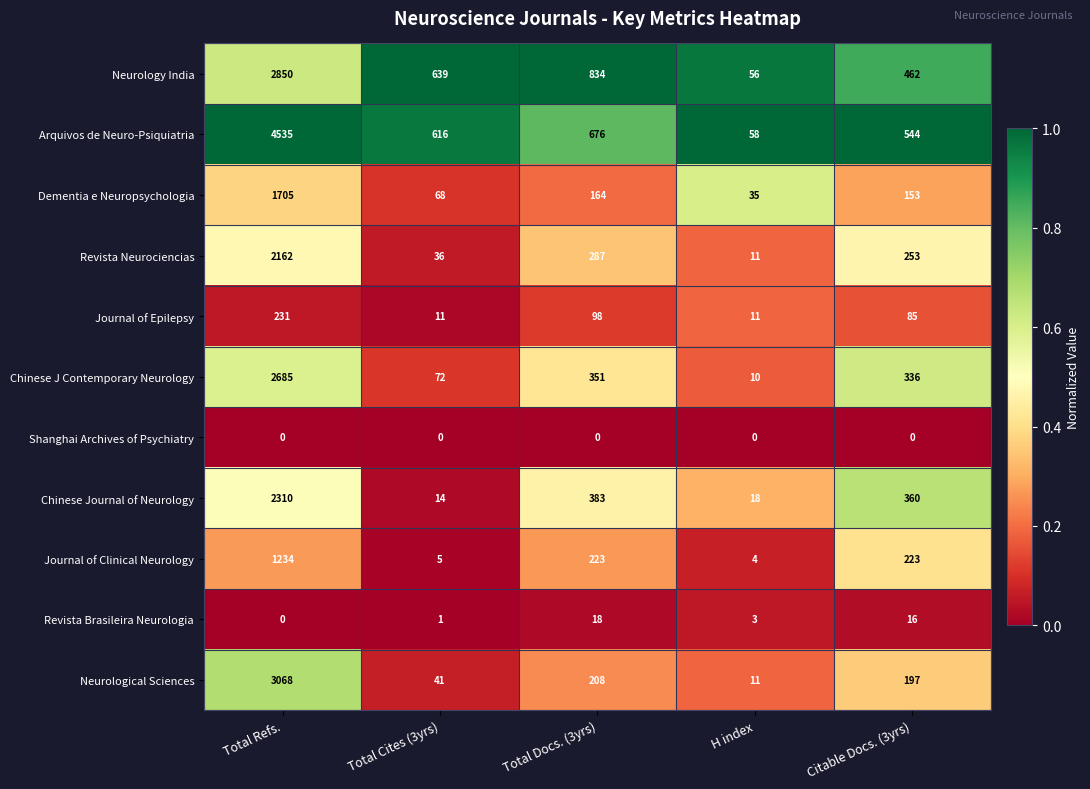

What is the total value across all series at Total Refs.?

20780